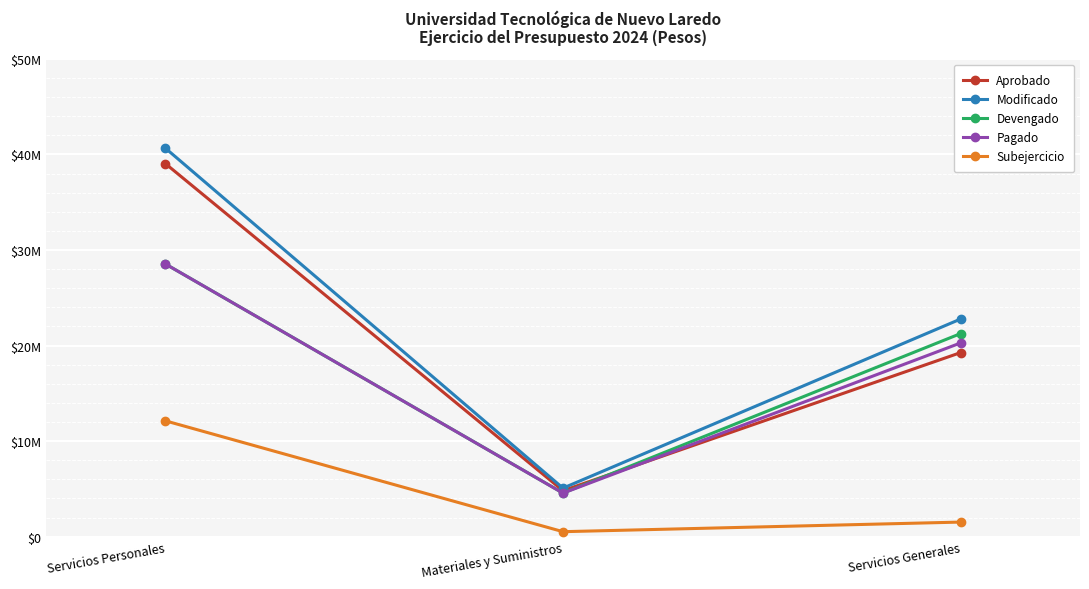

Which category has the highest value across all series?

Servicios Personales